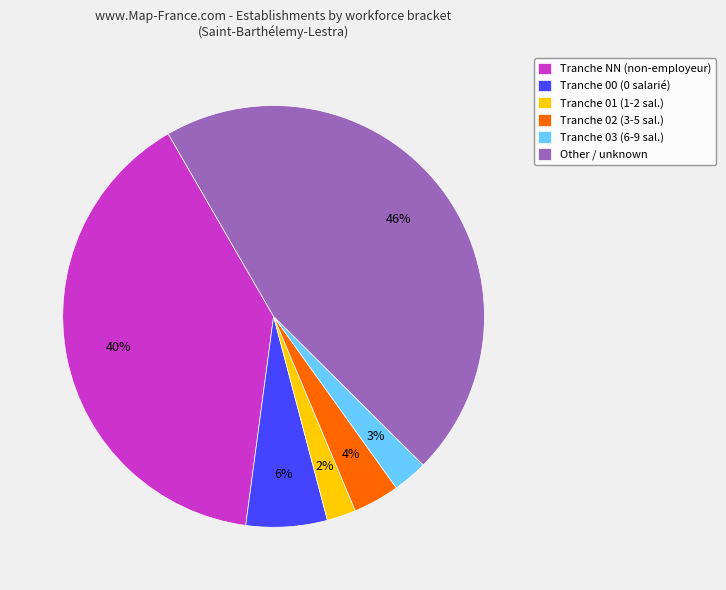

To the nearest percent, what is the average slice percentage?

17%